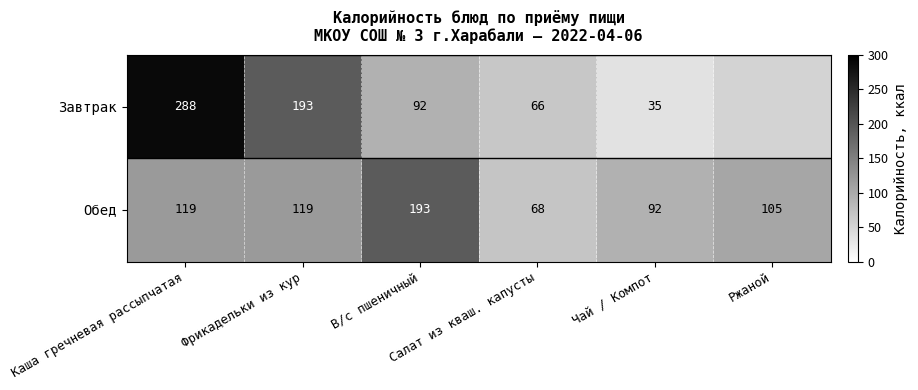

At Салат из кваш. капусты, list the series in order from smallest to largest.

Завтрак, Обед